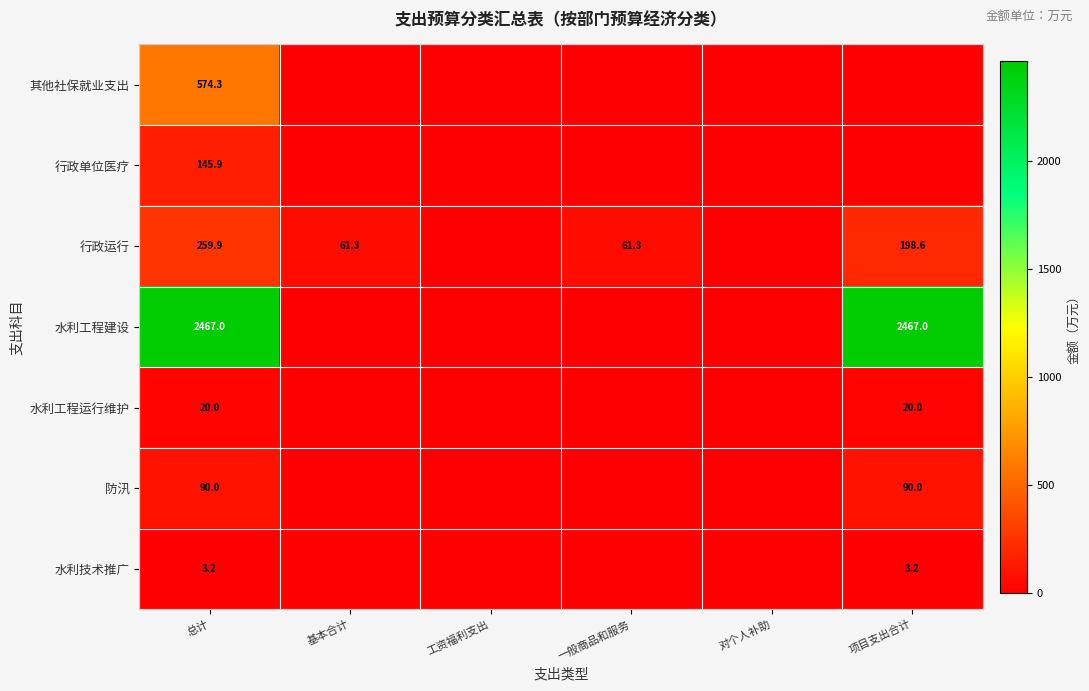

How many distinct data groups are displayed?

7